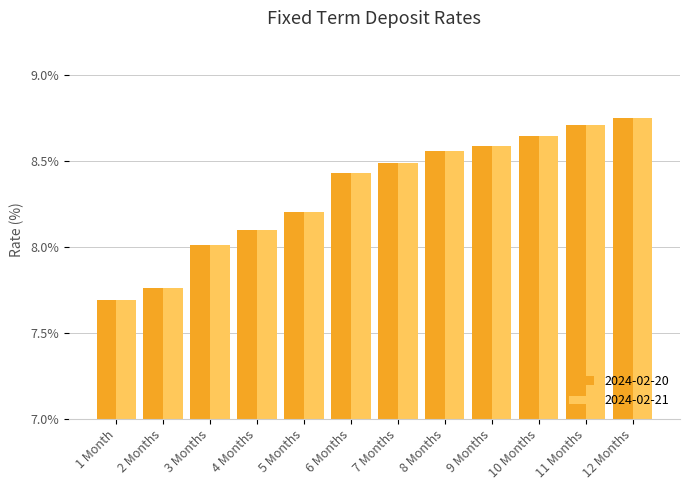

At how many categories does at least one series exceed 7?

12